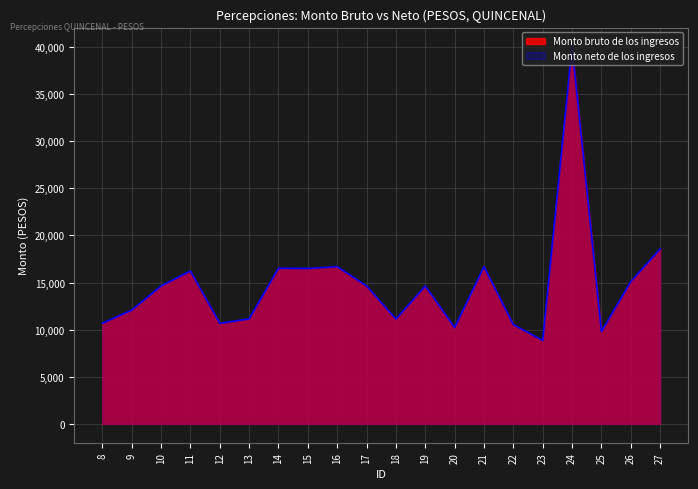

Which series has the largest total across all categories?

Monto bruto de los ingresos